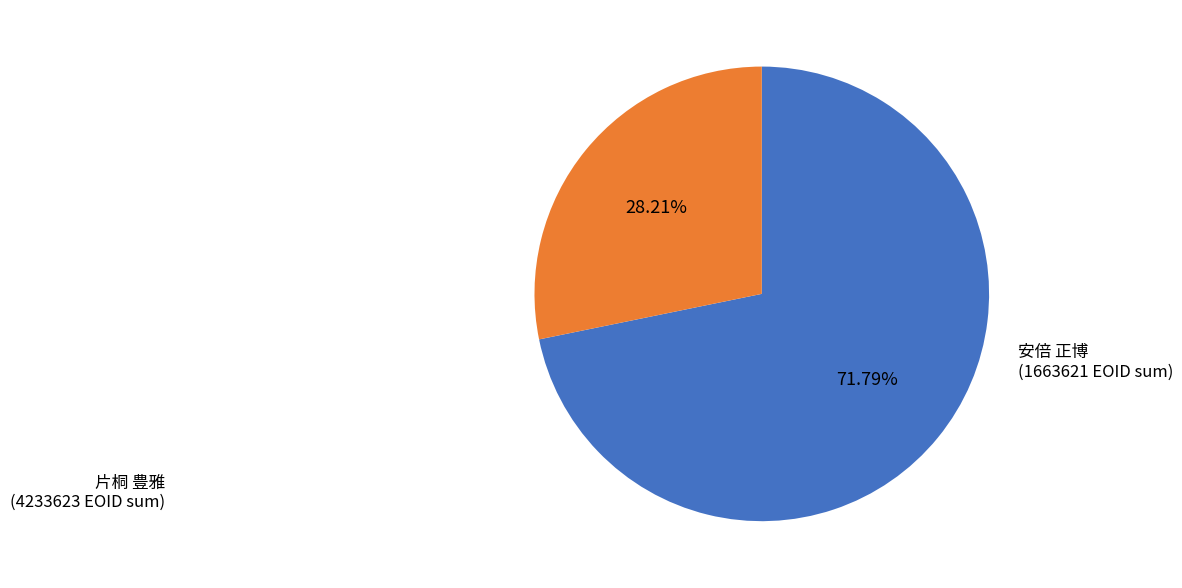

Does any single category account for the majority?

Yes